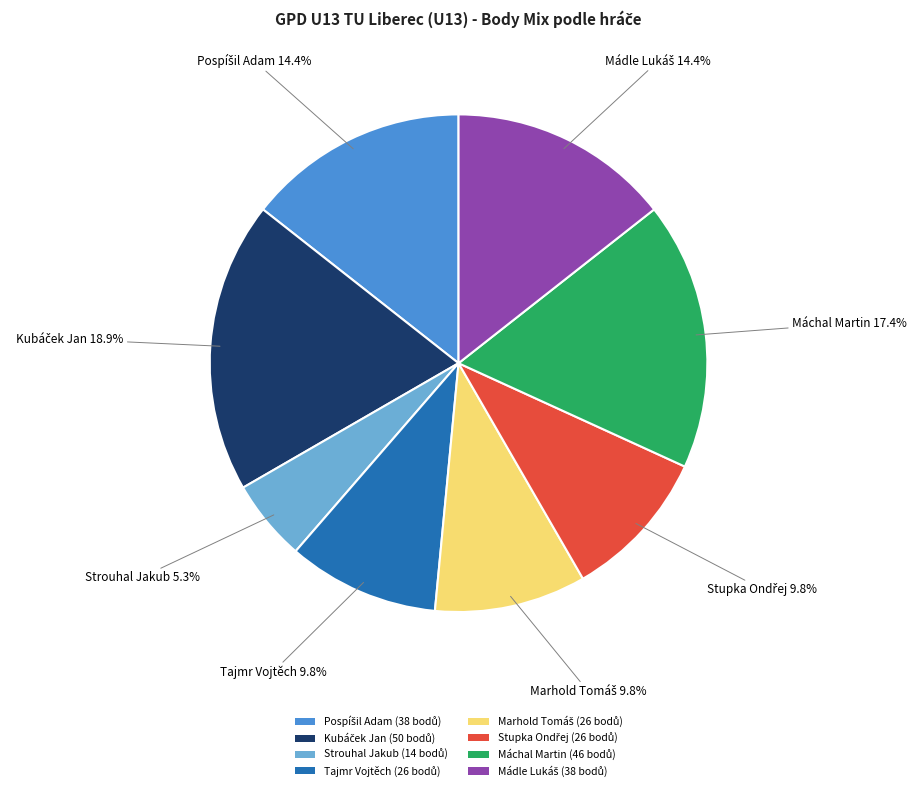

Is Strouhal Jakub the majority of the pie?

No